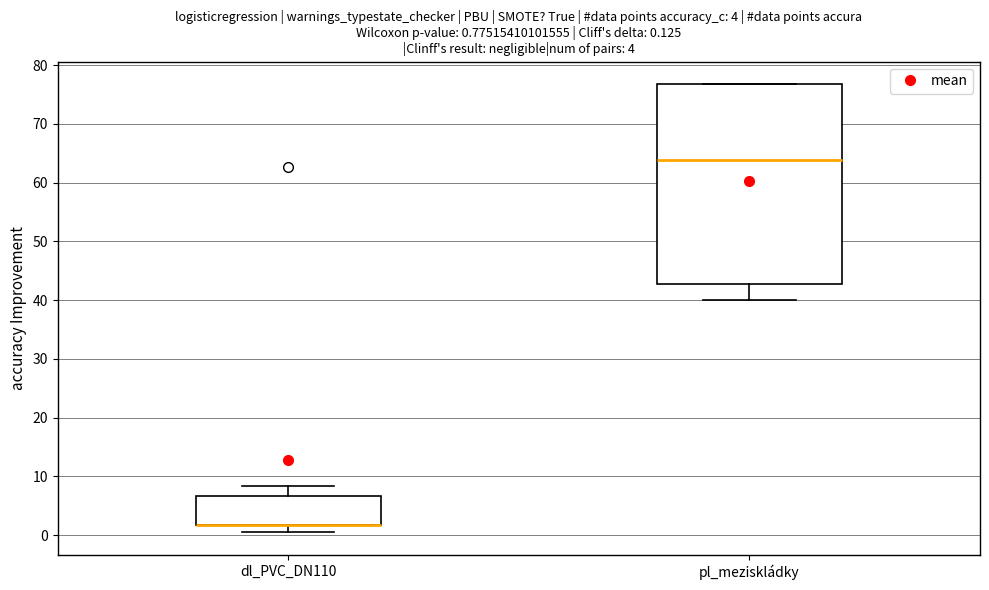

Which box is the tallest, from its lower edge to its upper edge?

pl_meziskládky